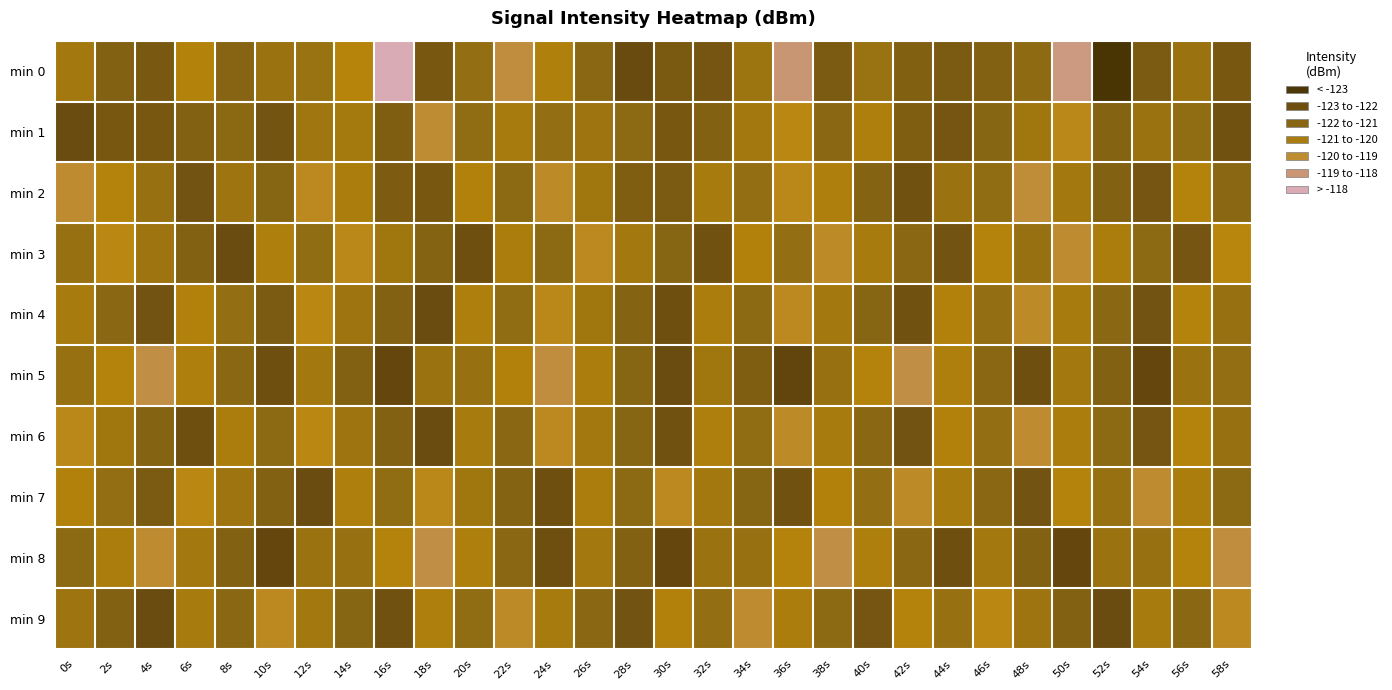

What is the greatest value displayed?

-117.0